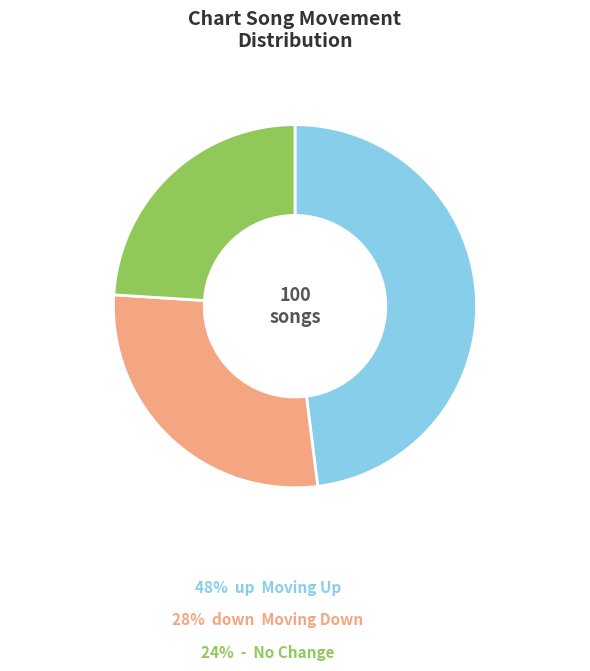

Is there a majority slice in this chart?

No